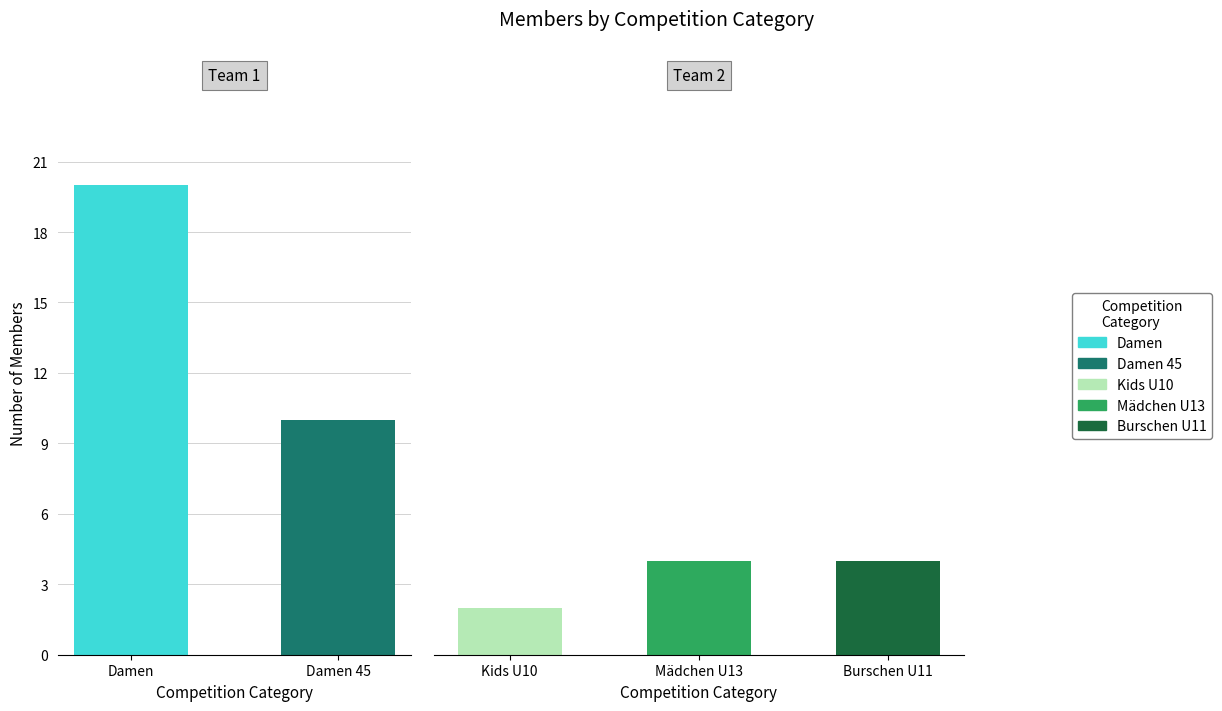

What is the value of the 5th bar from the left?

4